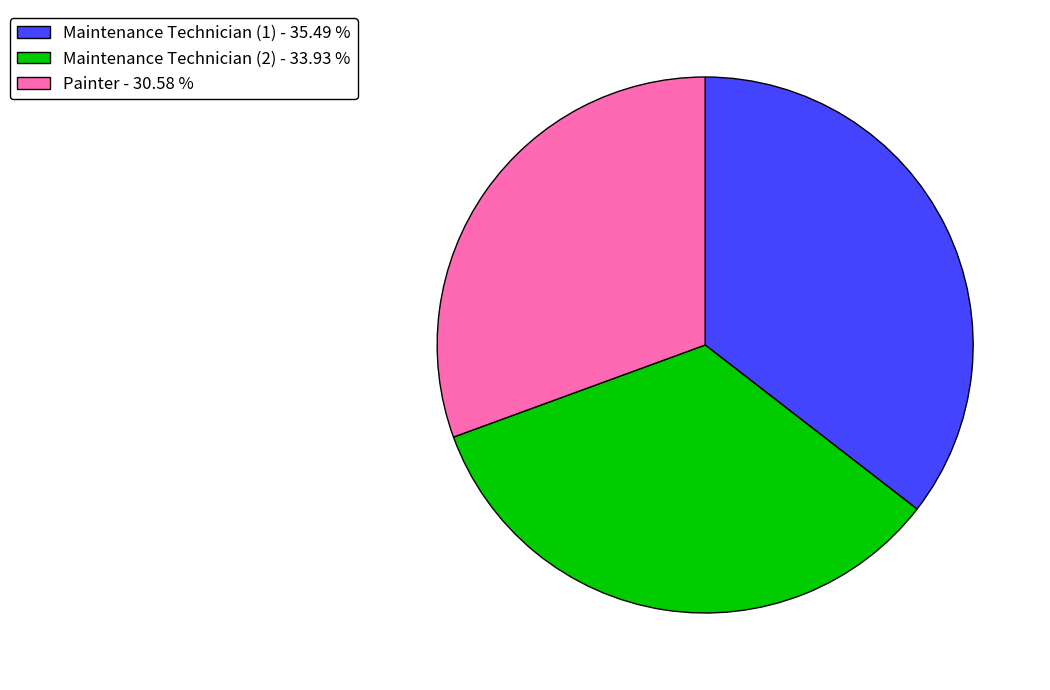

What is the ratio of the value at Painter - 30.58 % to the value at Maintenance Technician (1) - 35.49 %?

0.9